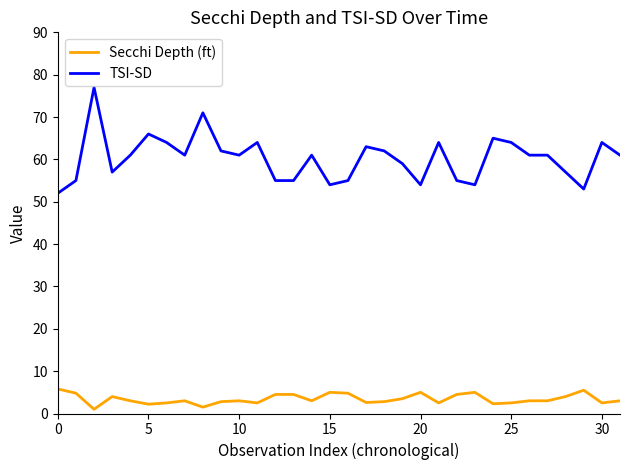

List the series in order of their overall mean, highest first.

TSI-SD, Secchi Depth (ft)